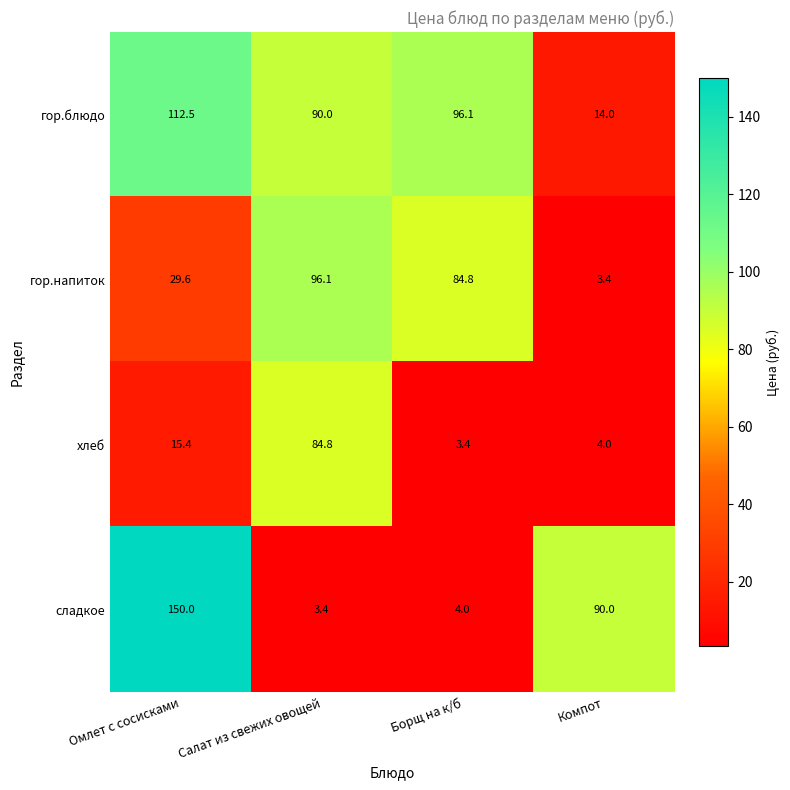

At which category is the sum across all series the highest?

Омлет с сосисками